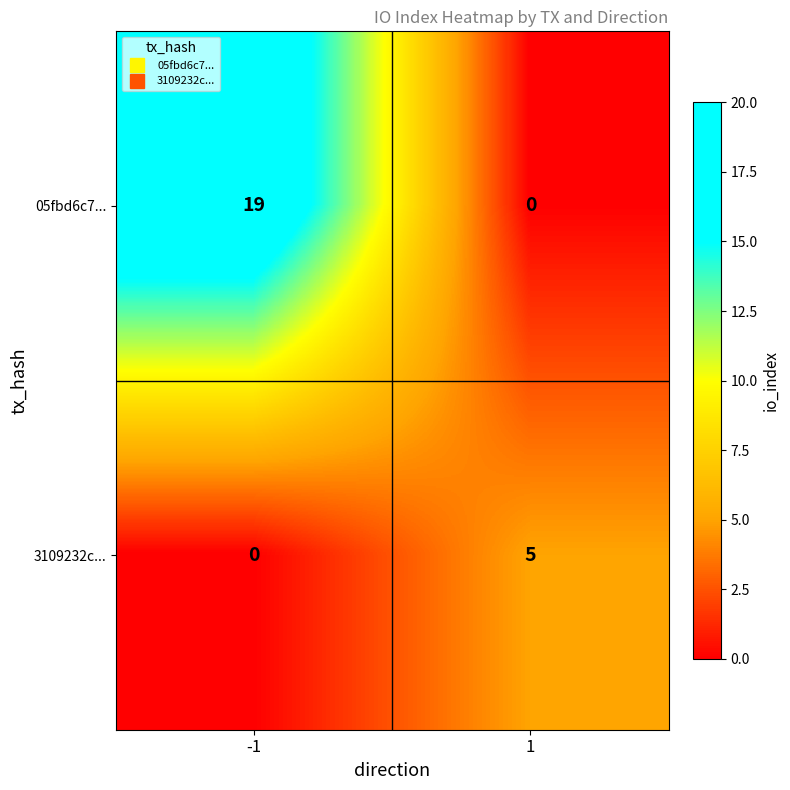

What is the difference between the 3109232c... values at -1 and 1?

5